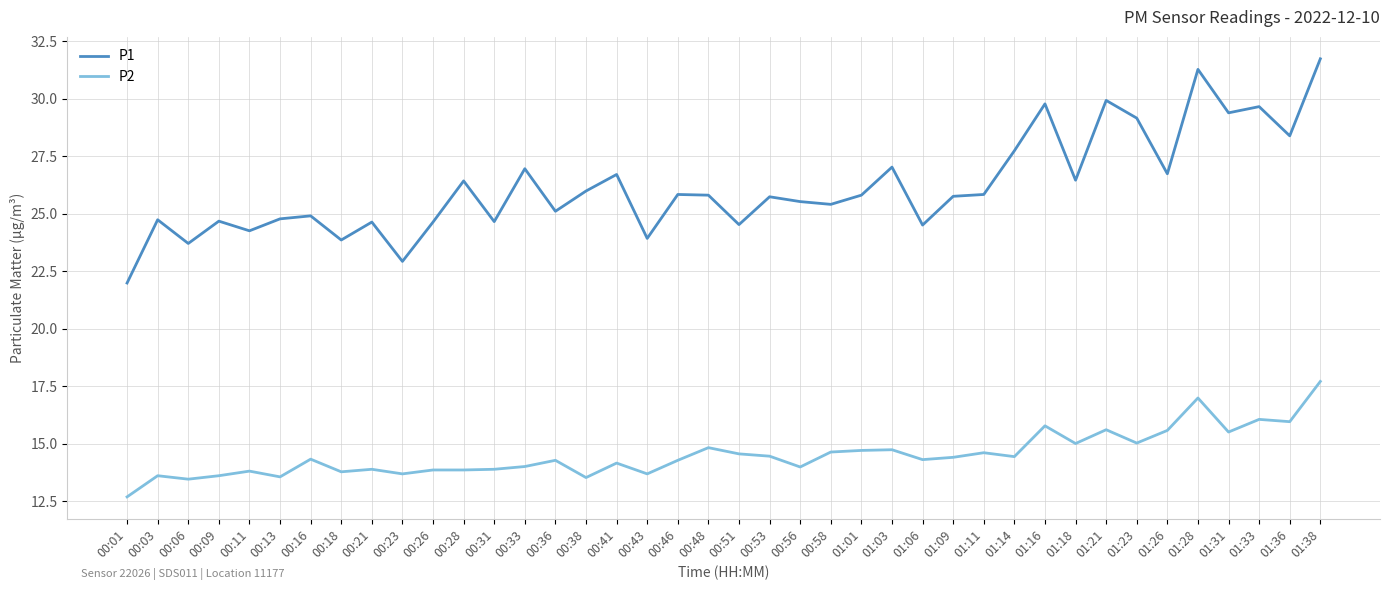

Which series has the largest total across all categories?

P1